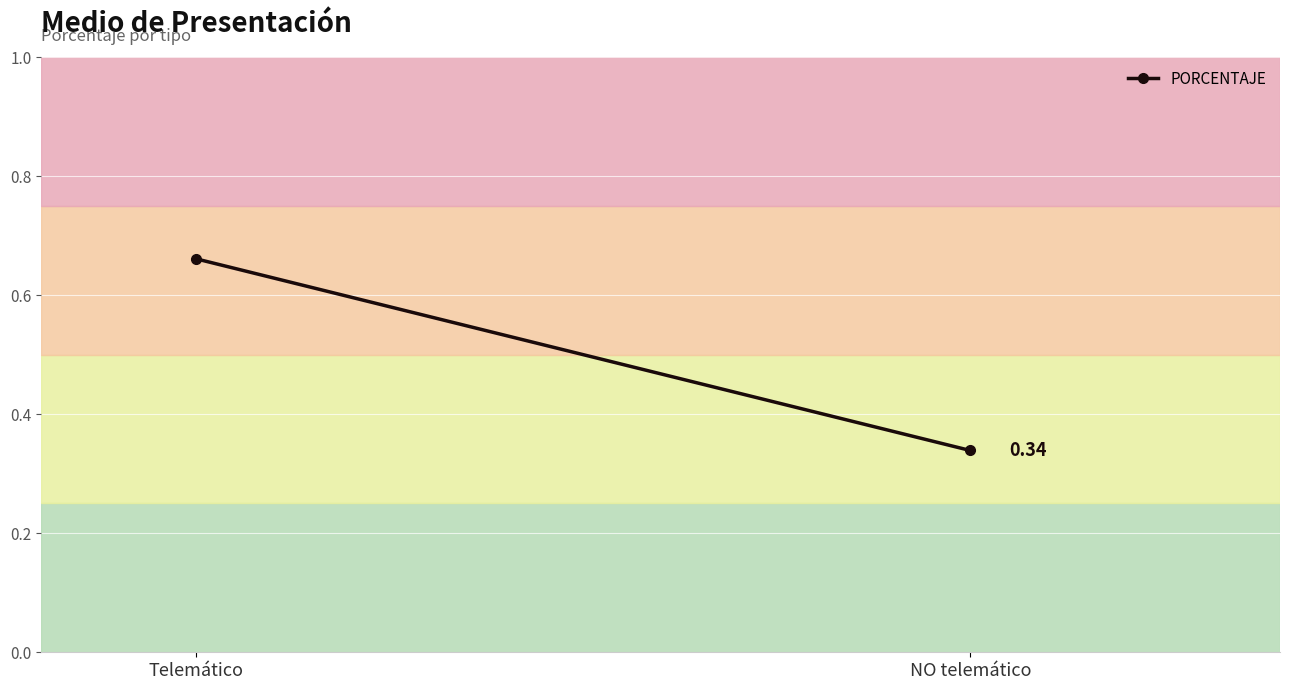

What is the approximate value at Telemático?

0.7